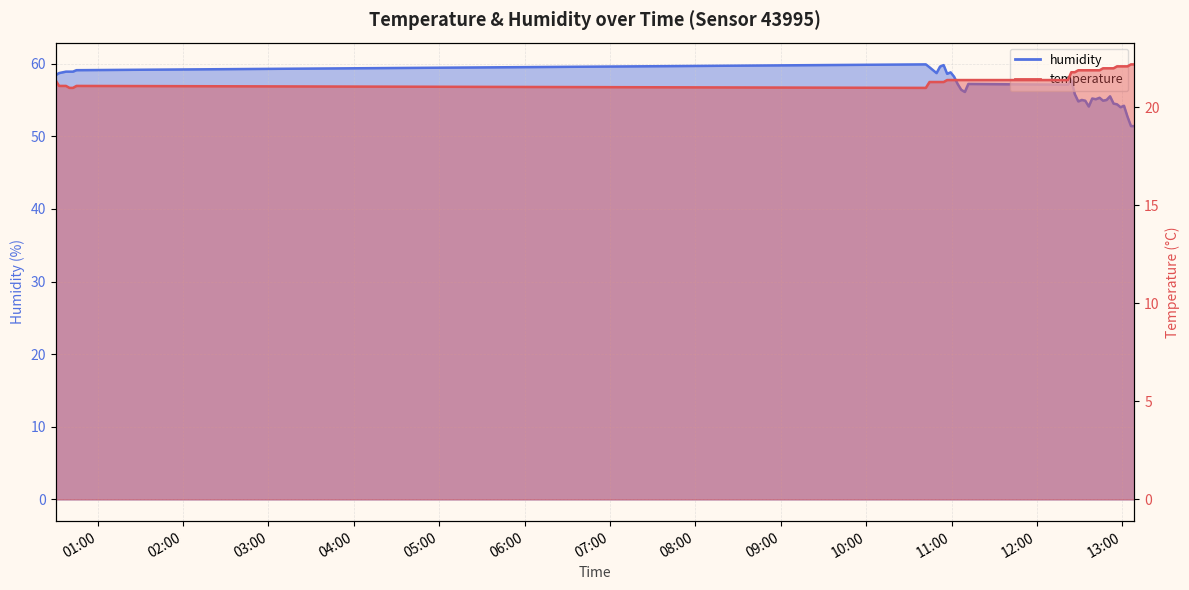

At how many categories does at least one series exceed 33?

40